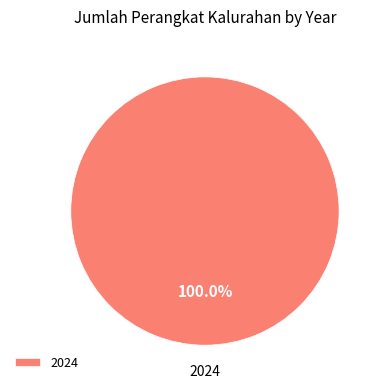

Does any single category account for the majority?

Yes